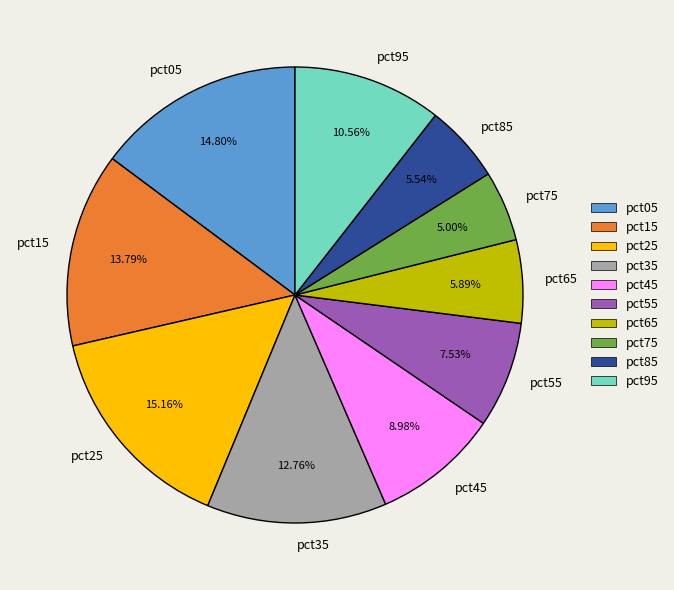

To the nearest percent, what is the difference between the largest and smallest slice percentages?

10%